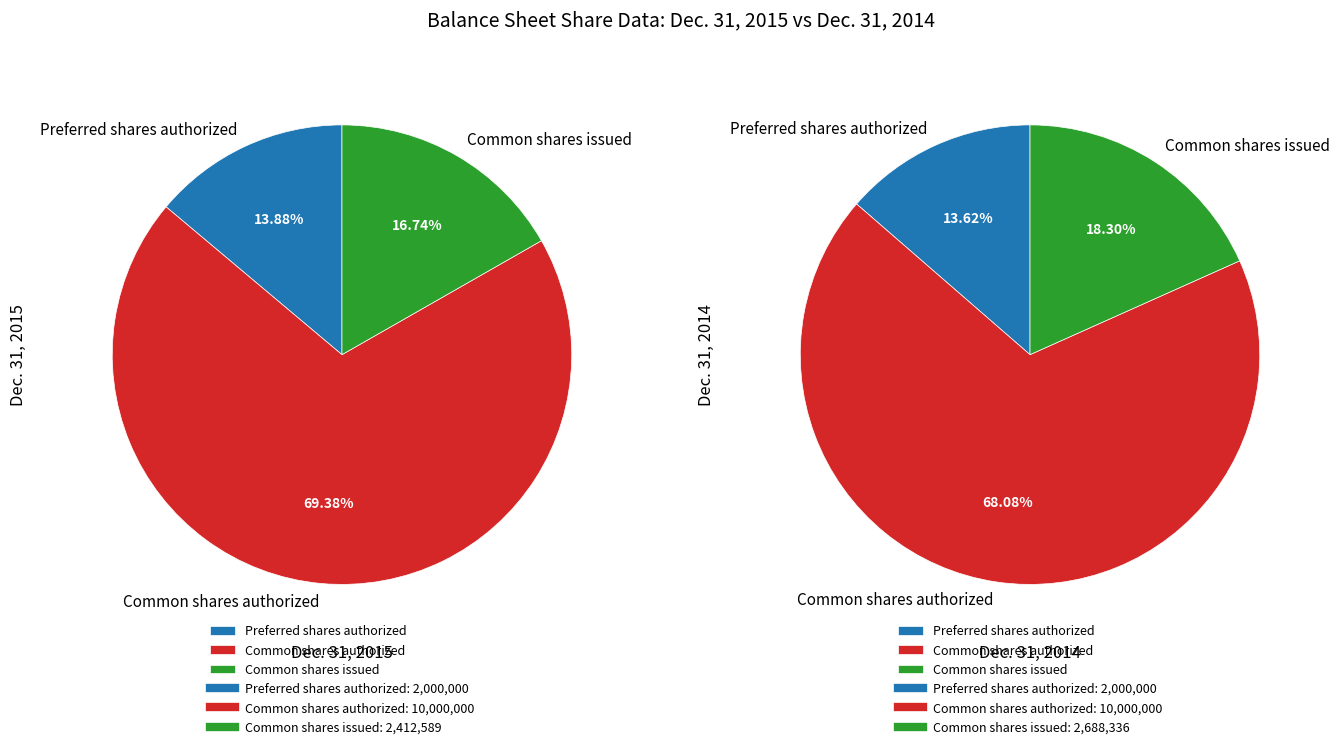

Count the number of slices in the pie.

3